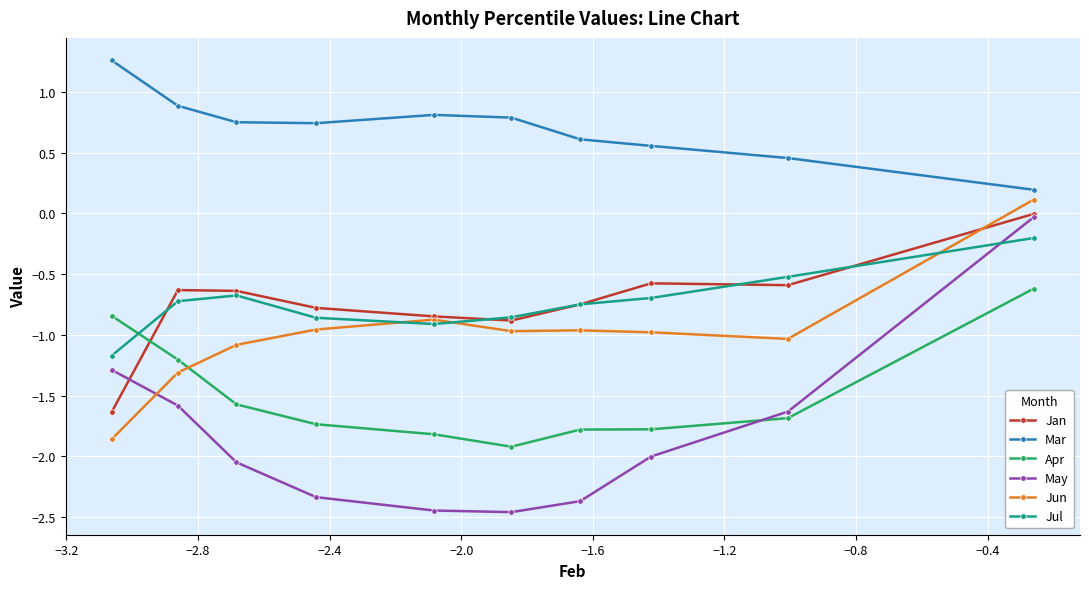

Which series has the largest range (max minus min)?

May